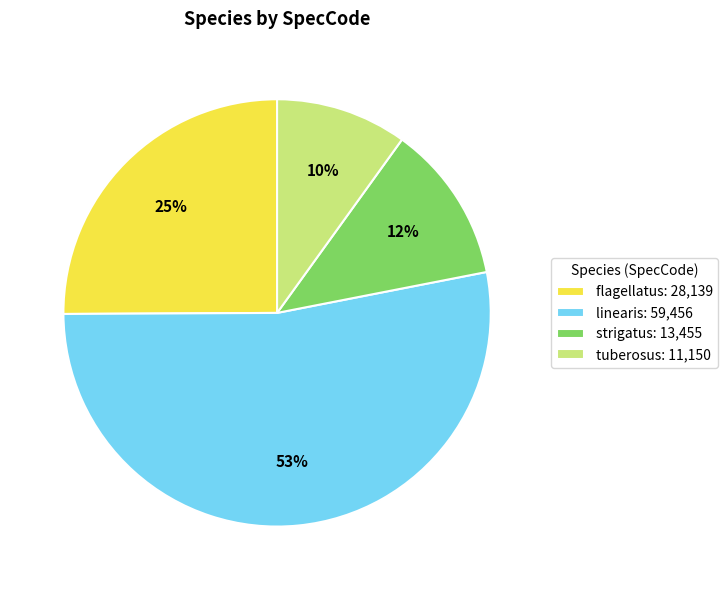

Approximately how many times larger is the value at strigatus compared to tuberosus?

1.2